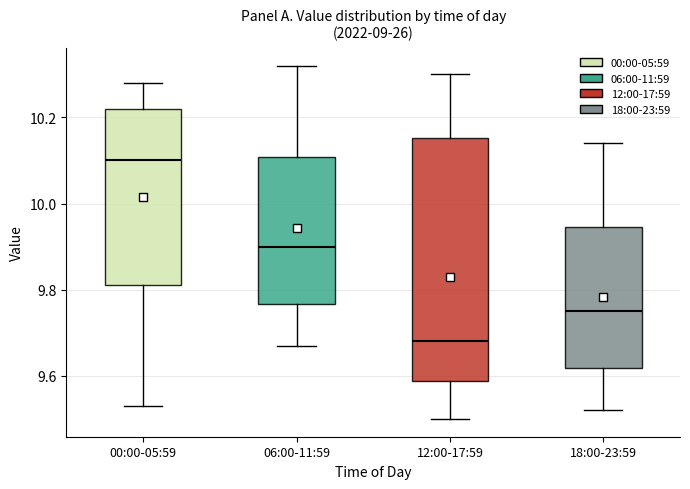

Reading left to right, transcribe this box plot: for each box, give where its median line is, the range the box spans, and where its two whiskers end, as read against the y-axis. The values are not printed on the chart, so give them approximately, as read against the axis.

00:00-05:59: median 10.10, box 9.82 to 10.22, whiskers 9.54 to 10.28
06:00-11:59: median 9.90, box 9.76 to 10.10, whiskers 9.68 to 10.32
12:00-17:59: median 9.68, box 9.58 to 10.16, whiskers 9.50 to 10.30
18:00-23:59: median 9.76, box 9.62 to 9.94, whiskers 9.52 to 10.14